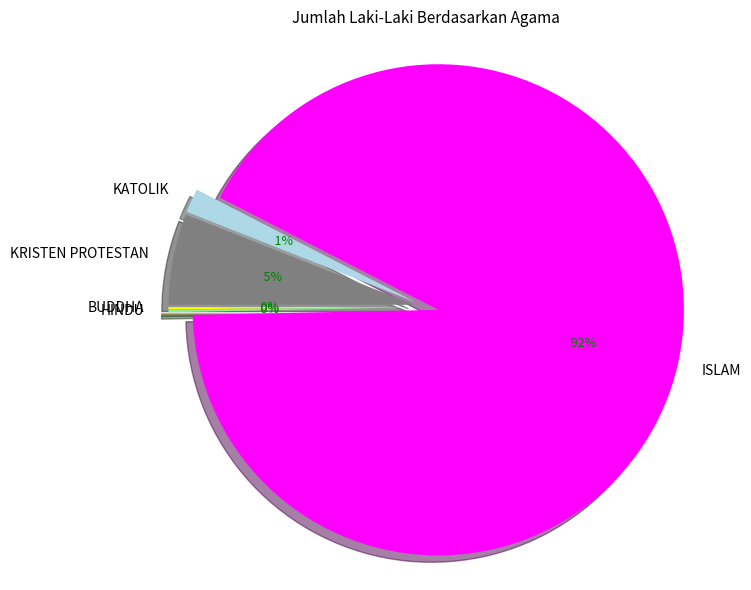

How many segments does this pie chart have?

5